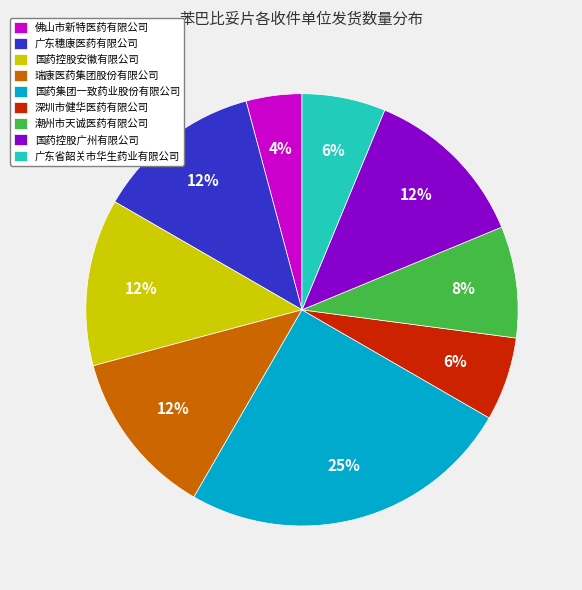

How many slices are in this pie chart?

9